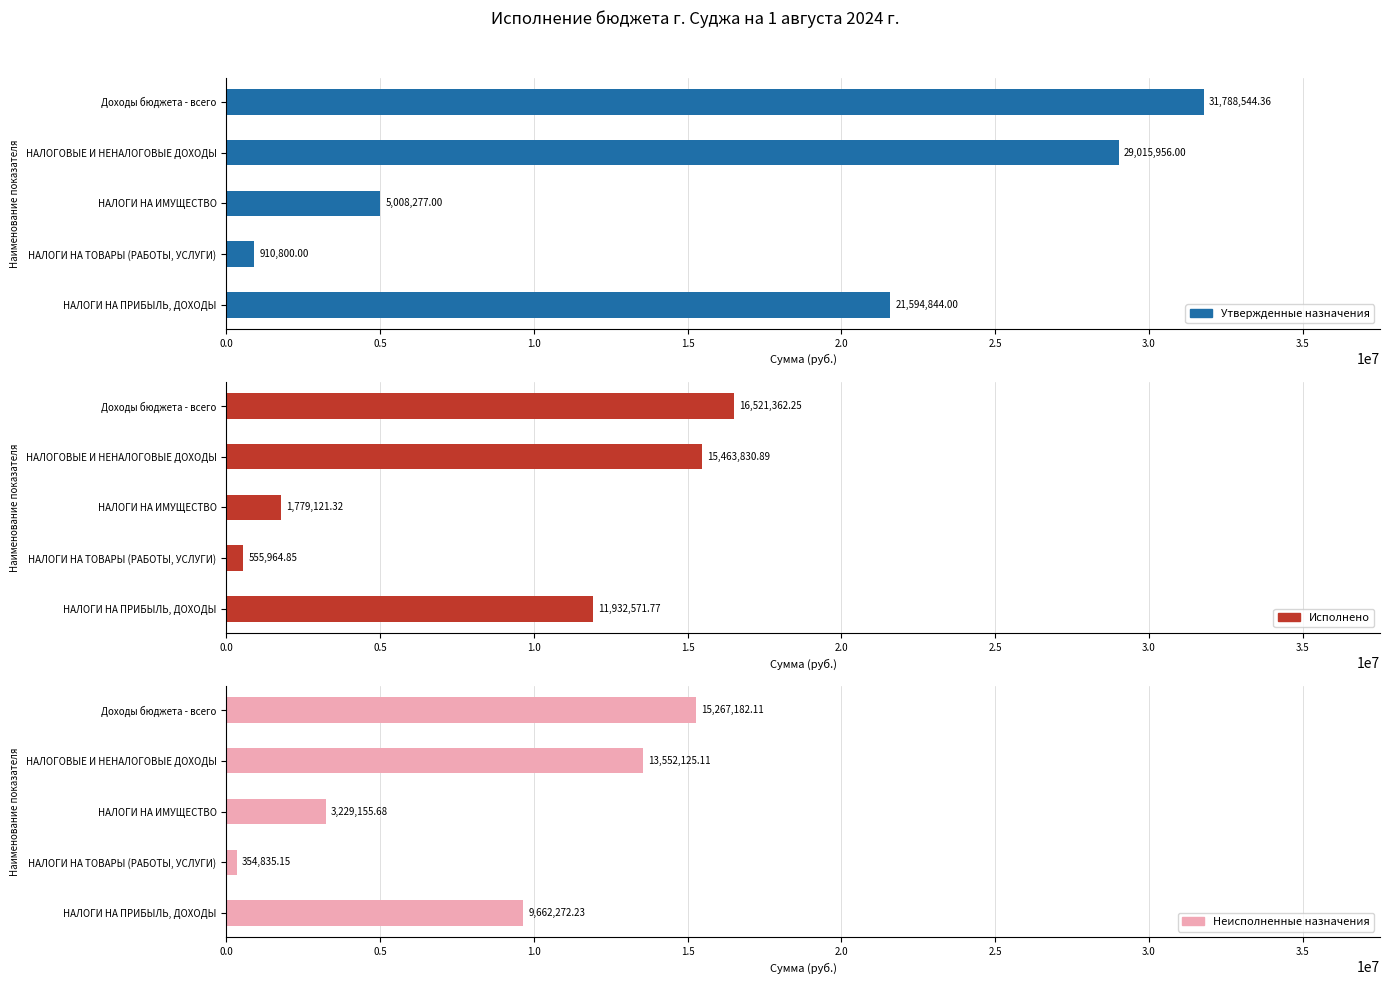

Which series changed the most between НАЛОГИ НА ПРИБЫЛЬ, ДОХОДЫ and Доходы бюджета - всего?

Утвержденные назначения